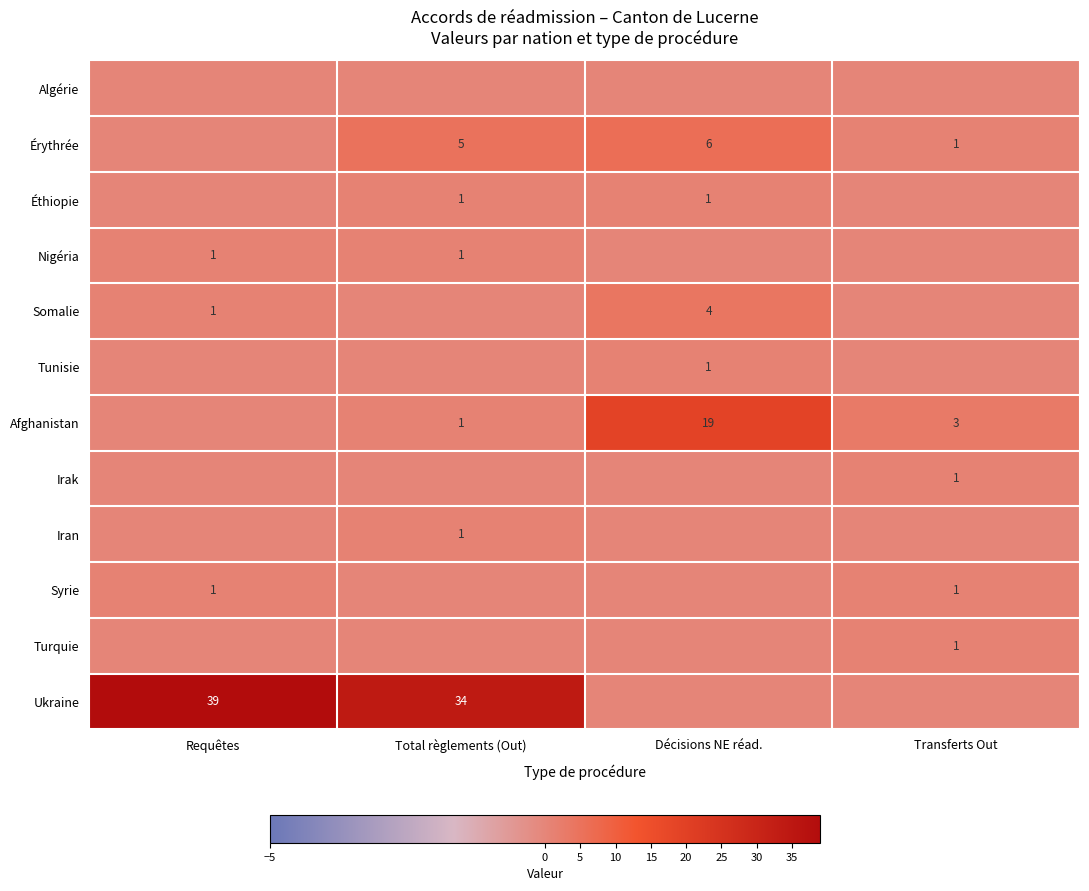

The Érythrée series shows 5 at Total règlements (Out). True or false?

True